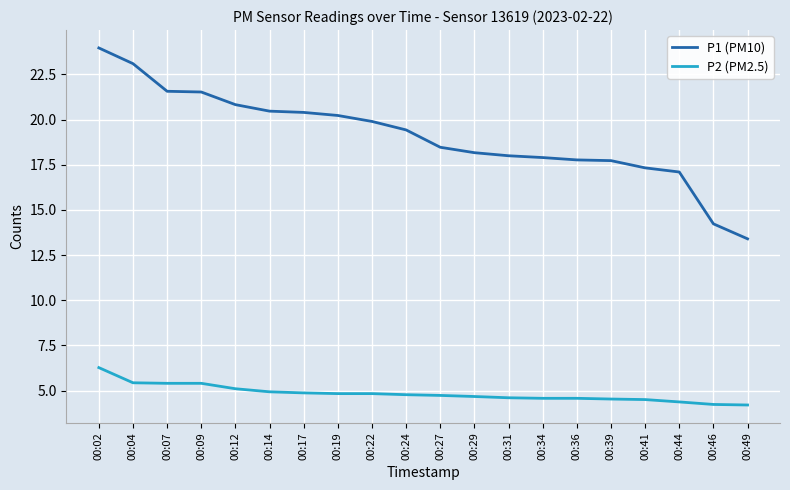

What is the difference between the P1 (PM10) values at 00:36 and 00:22?

2.1